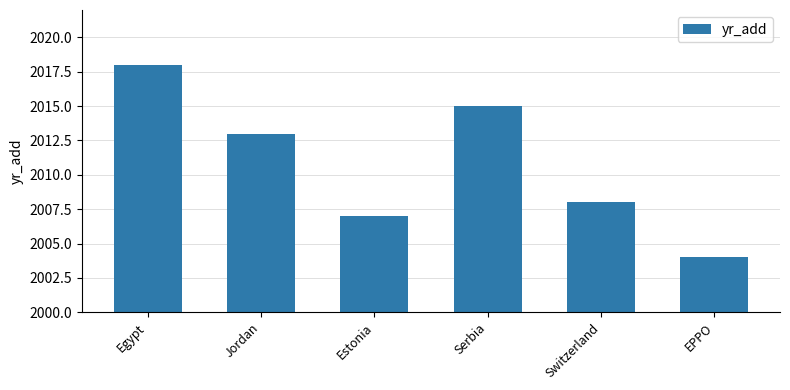

Are the bars horizontal?

No